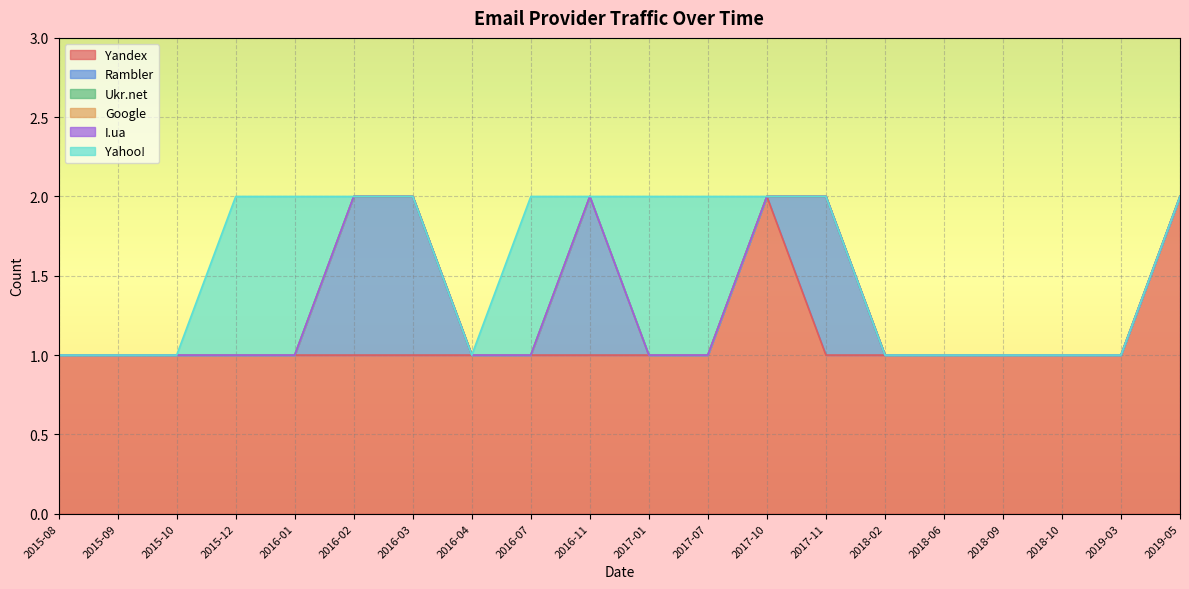

At which category does the chart reach its peak across all series?

2017-10